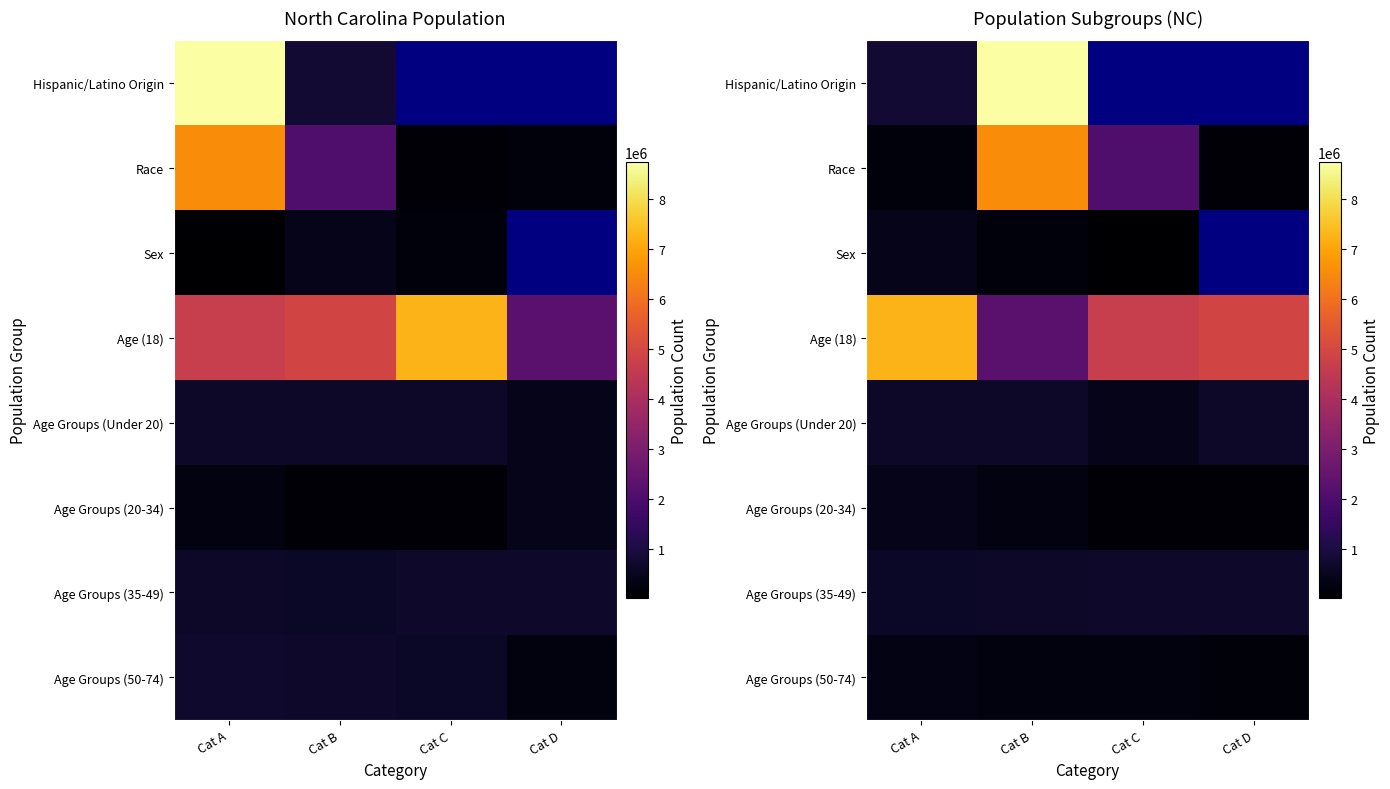

What is the total value across all series at Cat A?

10631905.0